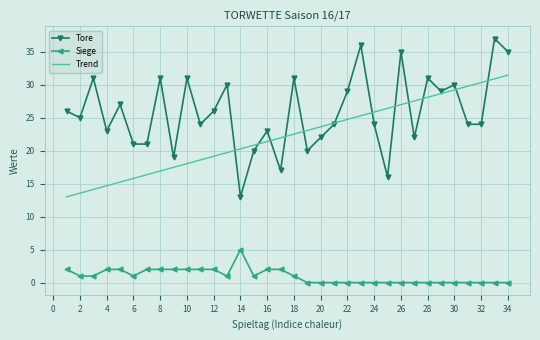

What is the highest value of the Siege series?

5.0